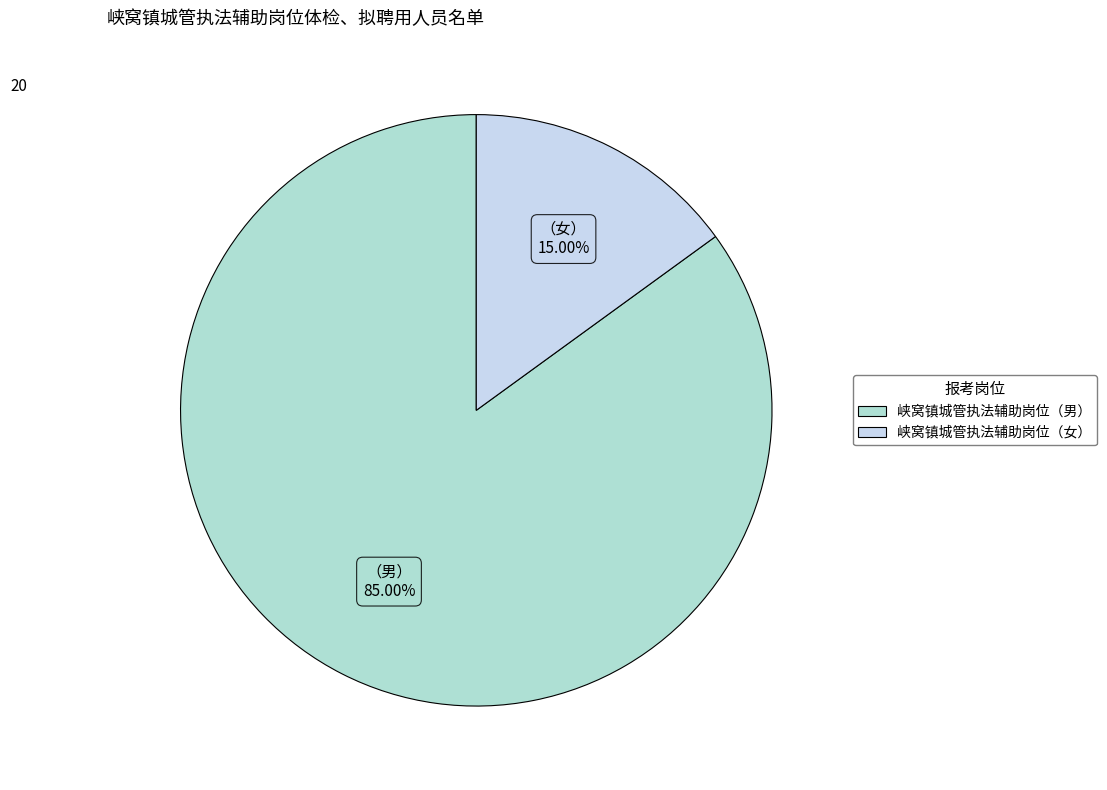

How many slices are in this pie chart?

2